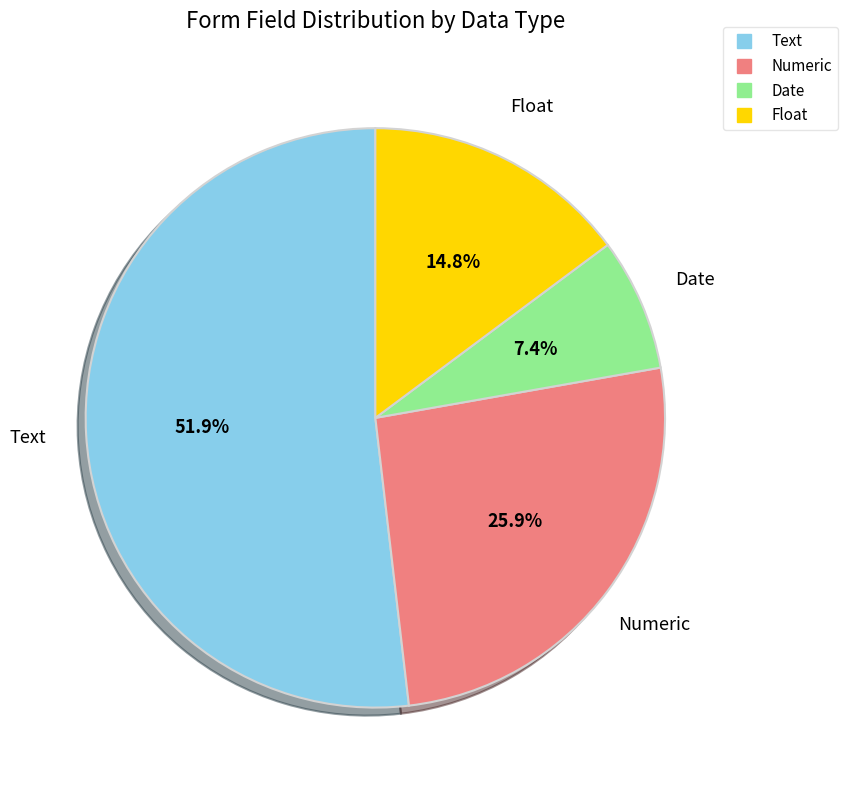

Does any single category account for the majority?

Yes